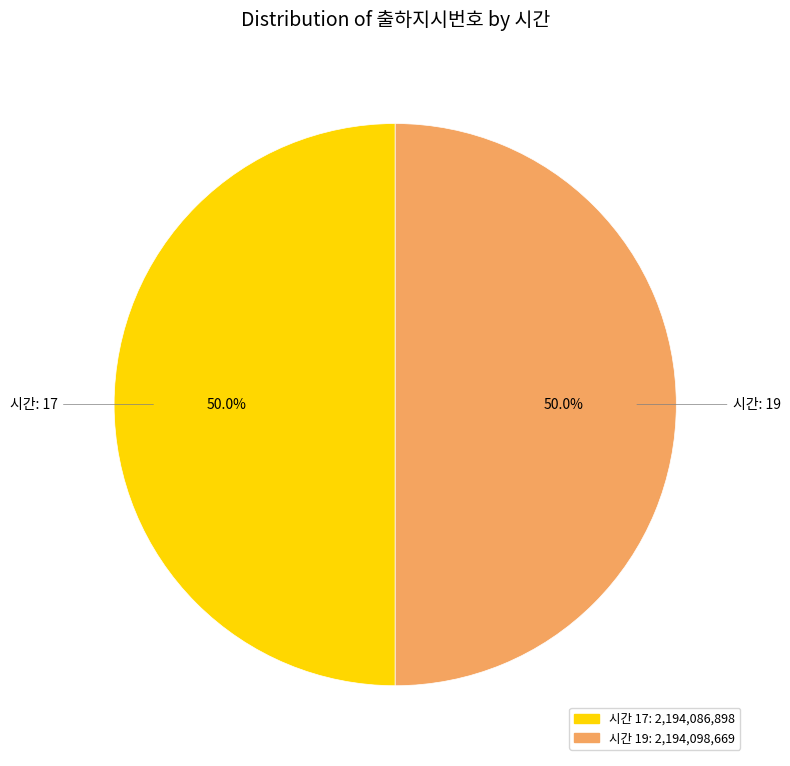

Which category has the smallest portion of the pie?

17